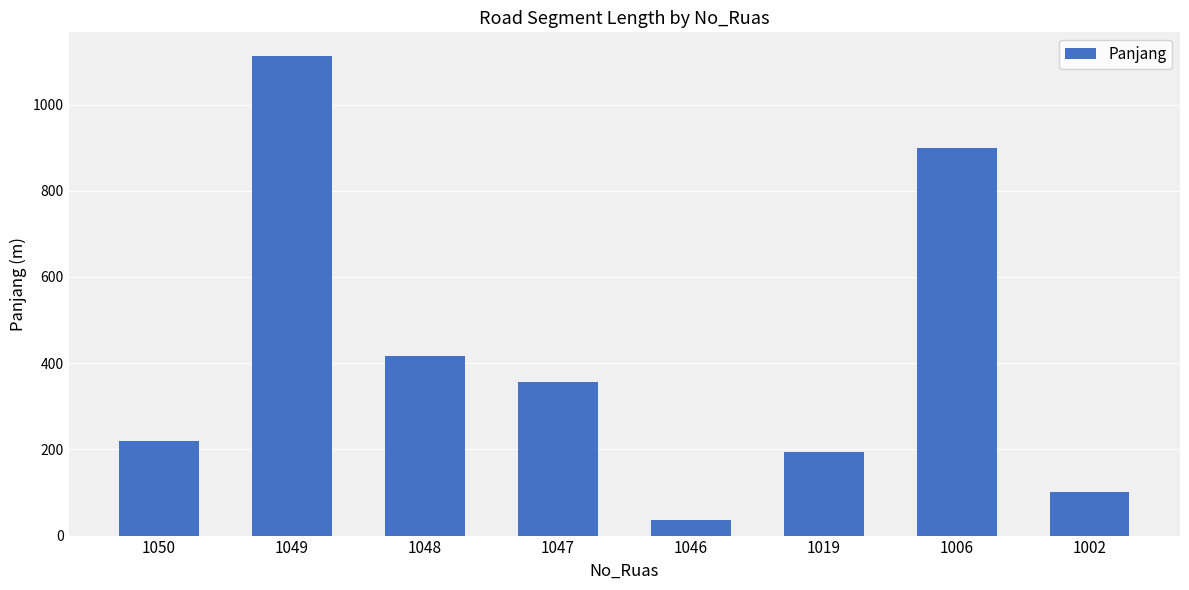

Where does the data first go above 357?

1049